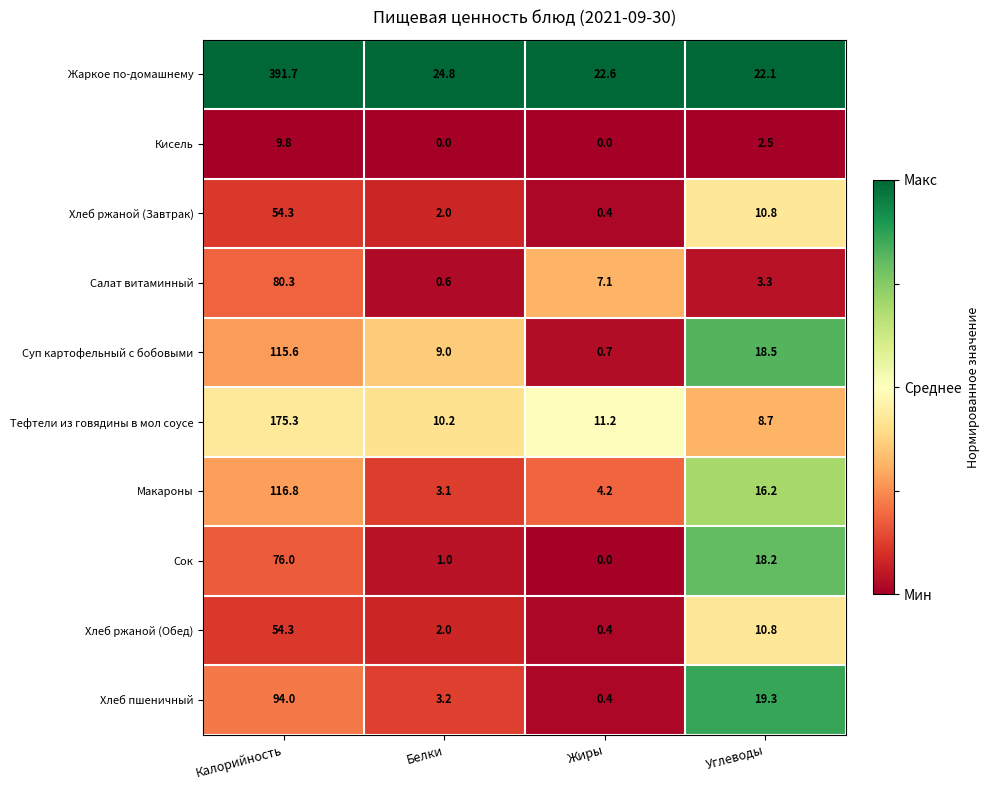

What is the difference between the Хлеб ржаной (Обед) values at Белки and Углеводы?

8.8